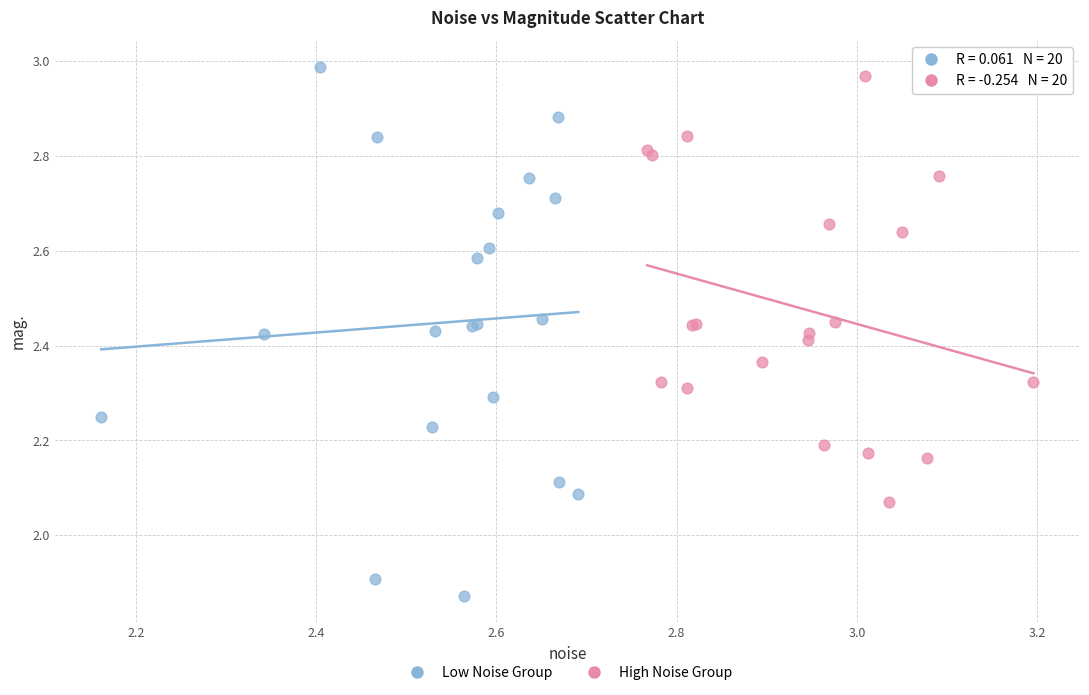

Which series contains the lowest Y value?

Low Noise Group